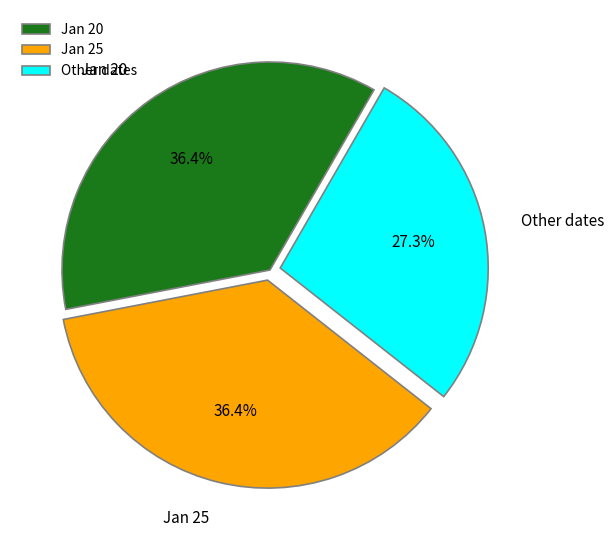

What is the total percentage of Other dates and Jan 20?

63.6%